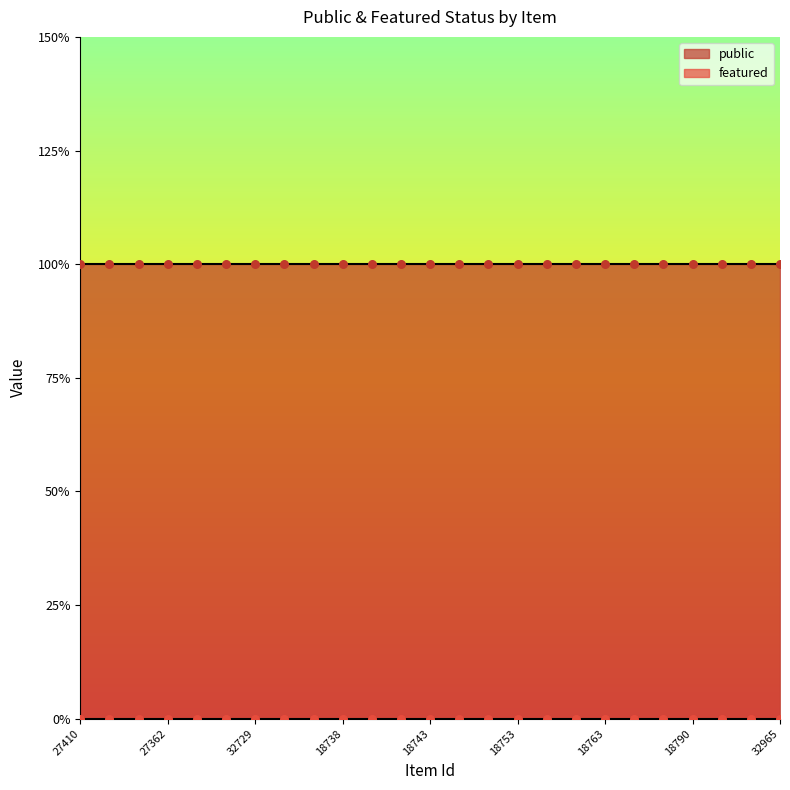

Which series reaches the minimum Y coordinate?

featured